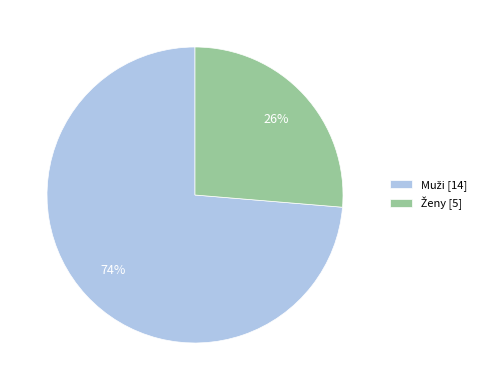

To the nearest percent, what is the average slice percentage?

50%